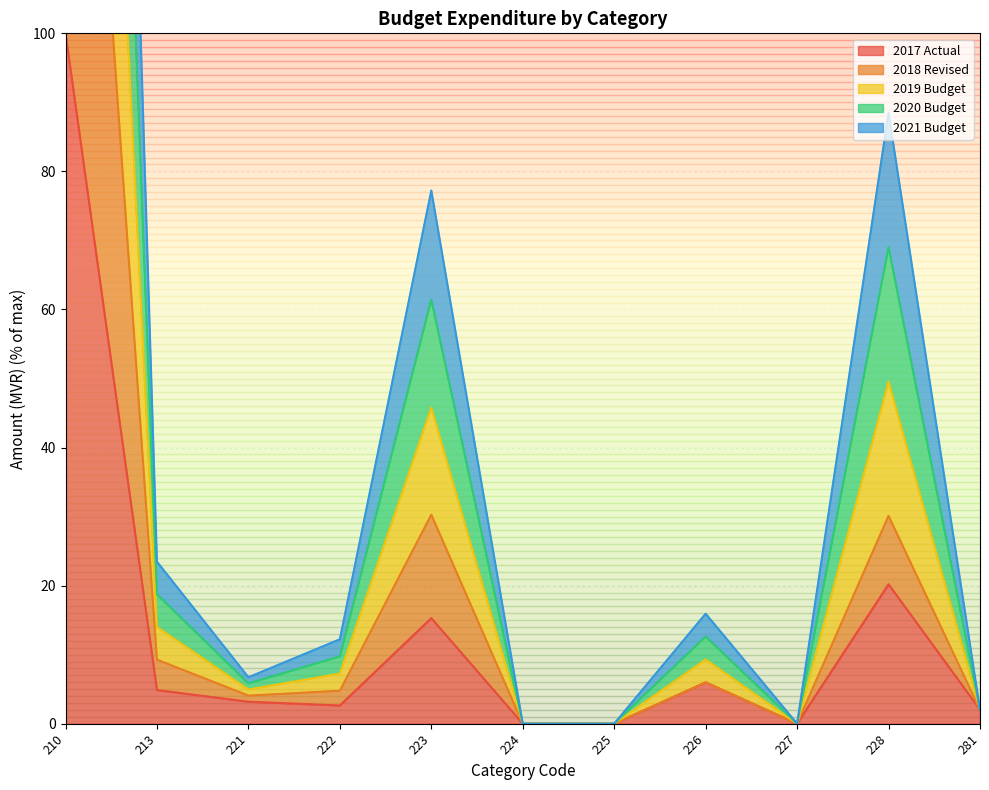

What is the sum of all 2020 Budget values?

545.9